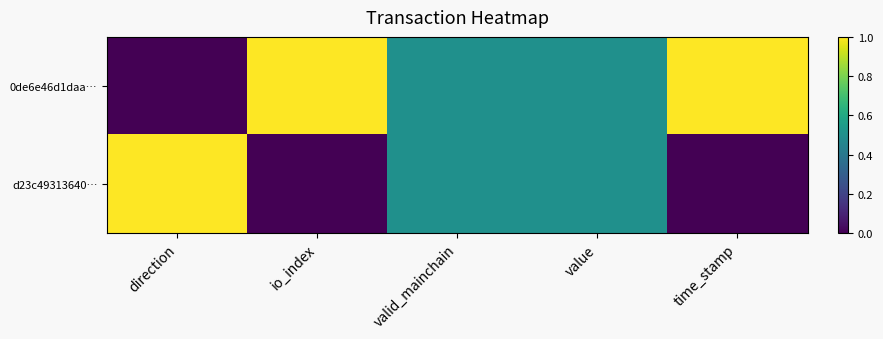

Between value and io_index, which is larger?

io_index